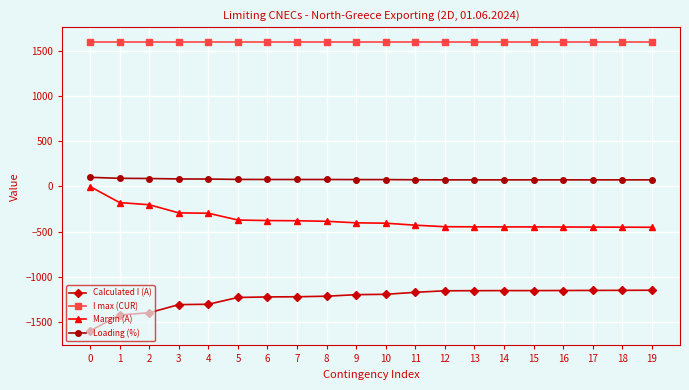

List the series in order of their overall mean, lowest first.

Calculated I (A), Margin (A), Loading (%), I max (CUR)